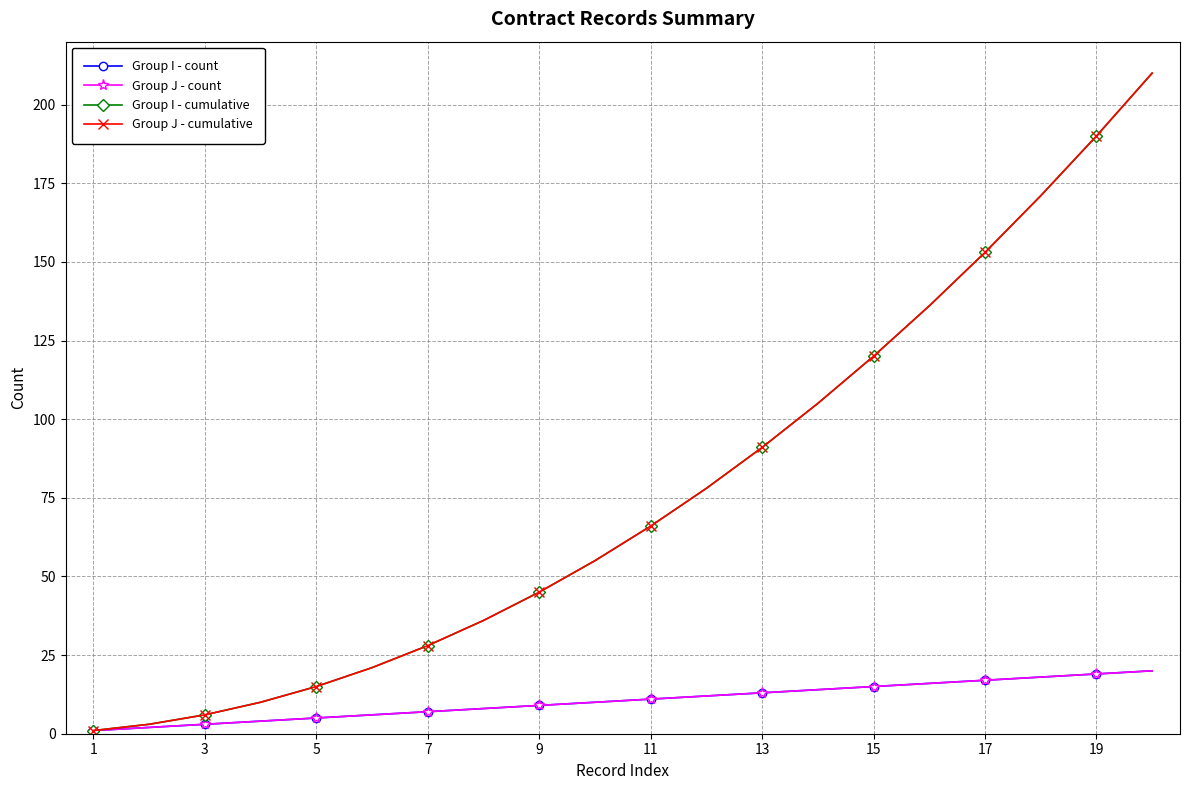

Does the chart have visible grid lines?

Yes